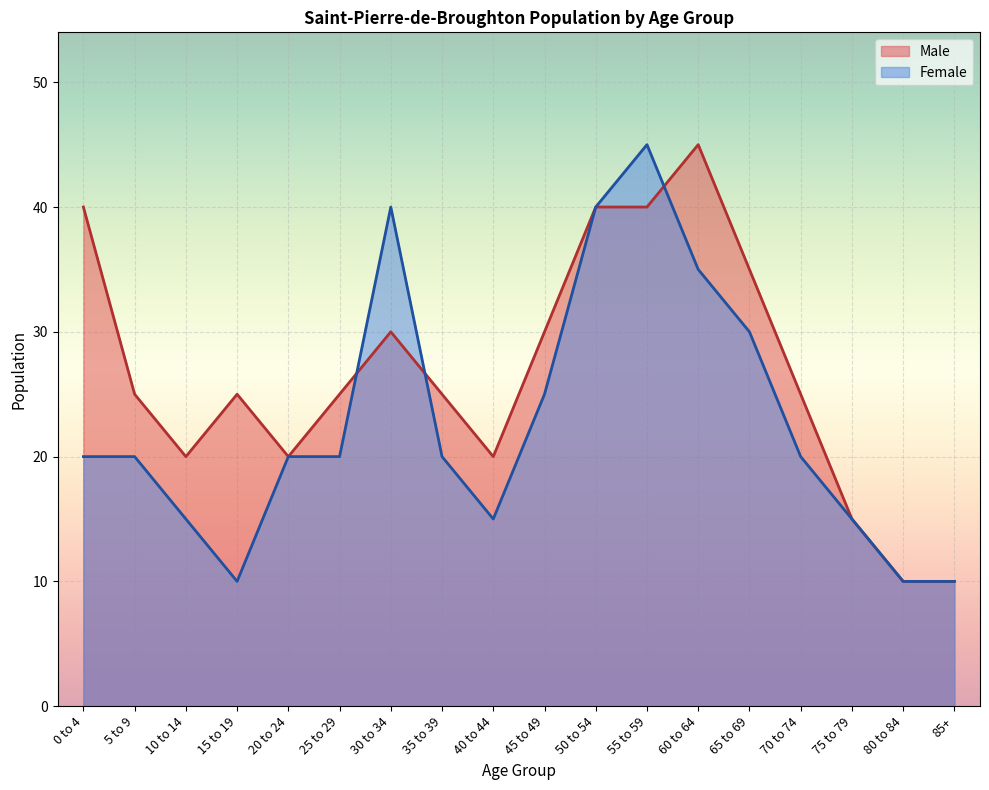

Which series has the widest spread of values?

Male